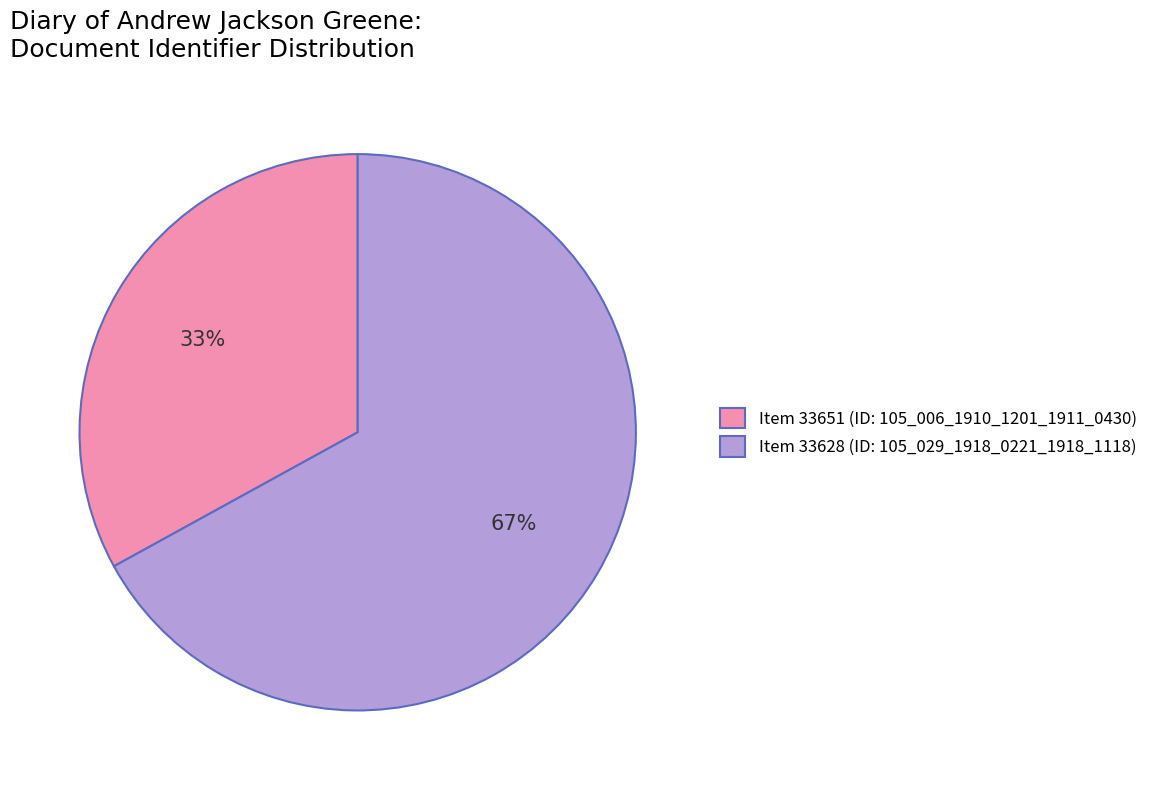

Which category accounts for the majority?

Item 33628 (ID: 105_029_1918_0221_1918_1118)